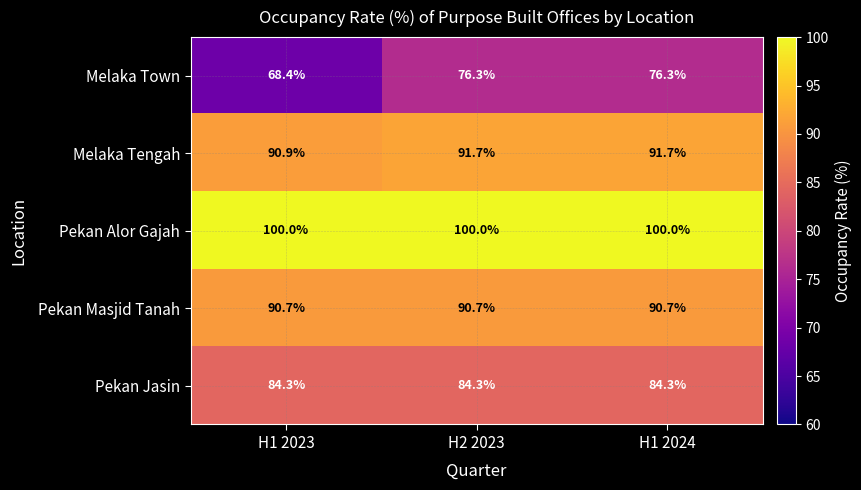

Is it true that Melaka Town equals 114.3 at H1 2023?

False